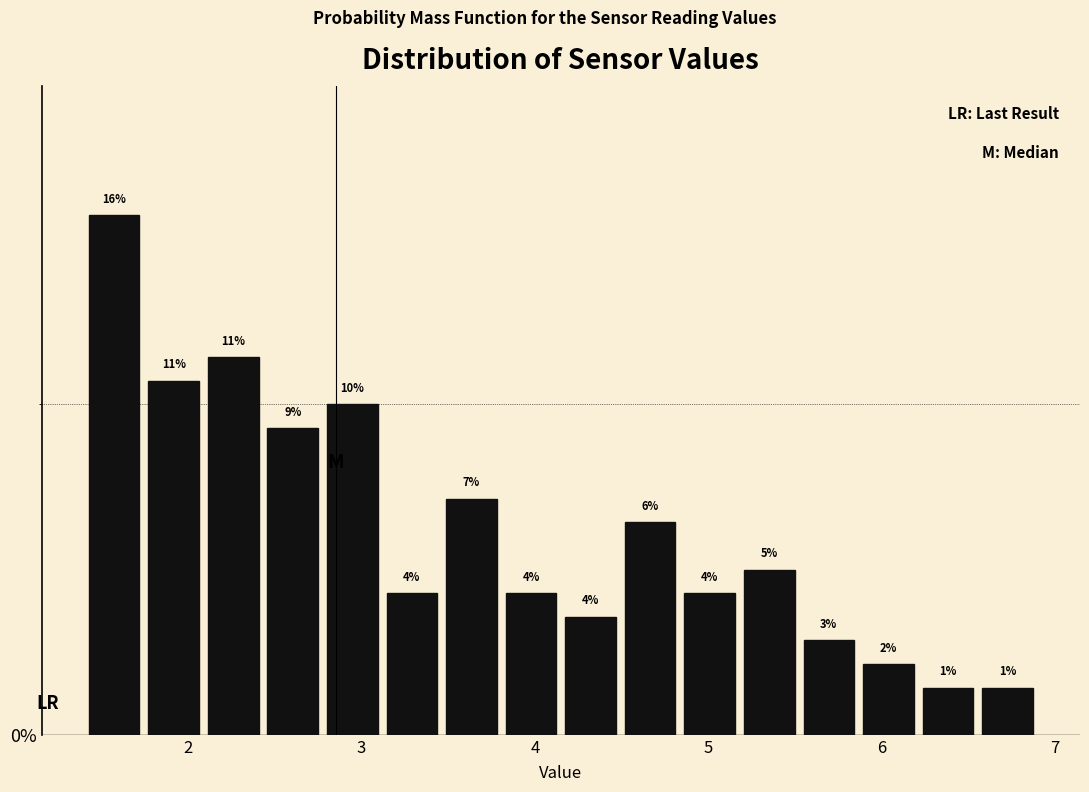

Read against the x-axis, roughly where is the centre of the tallest bar?

1.6